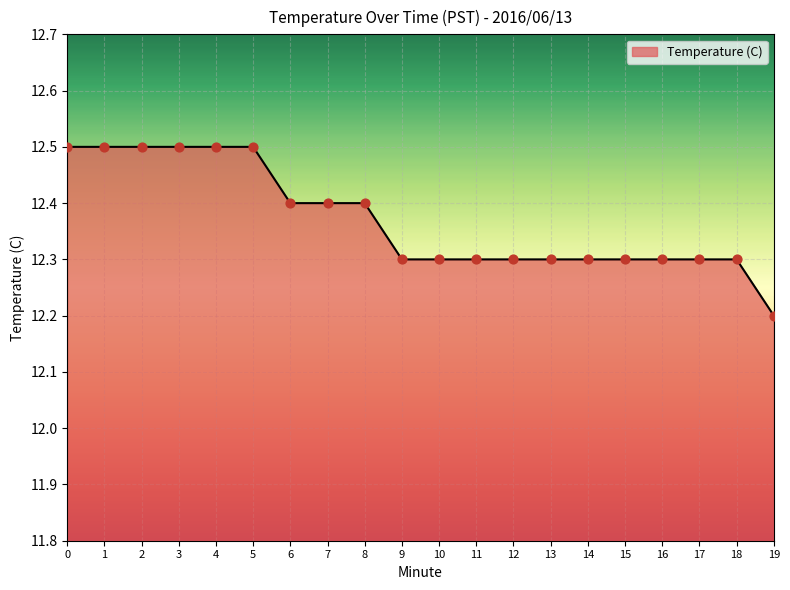

Between 19 and 7, which is larger?

7